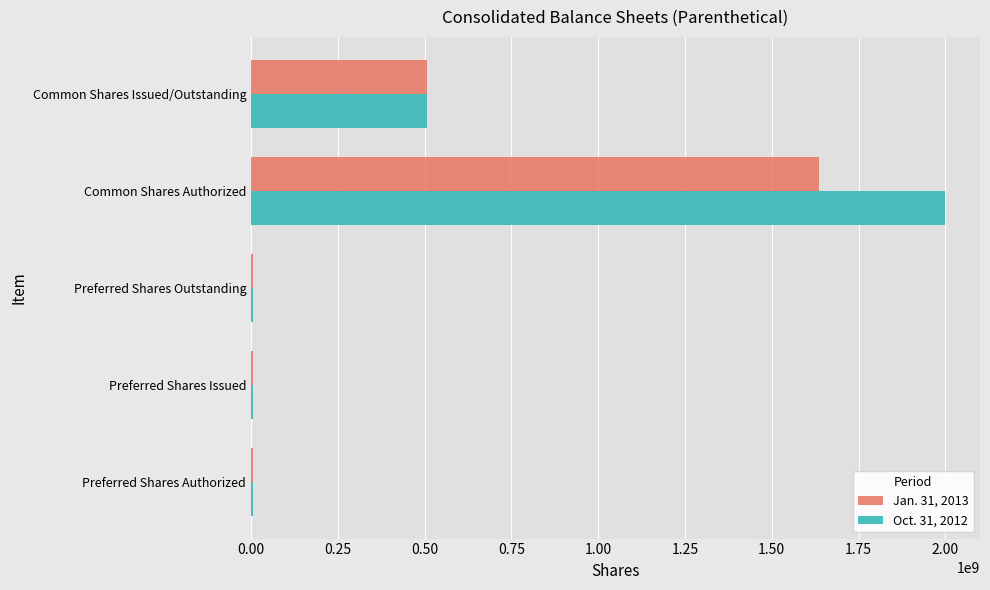

Which series has the widest spread of values?

Oct. 31, 2012